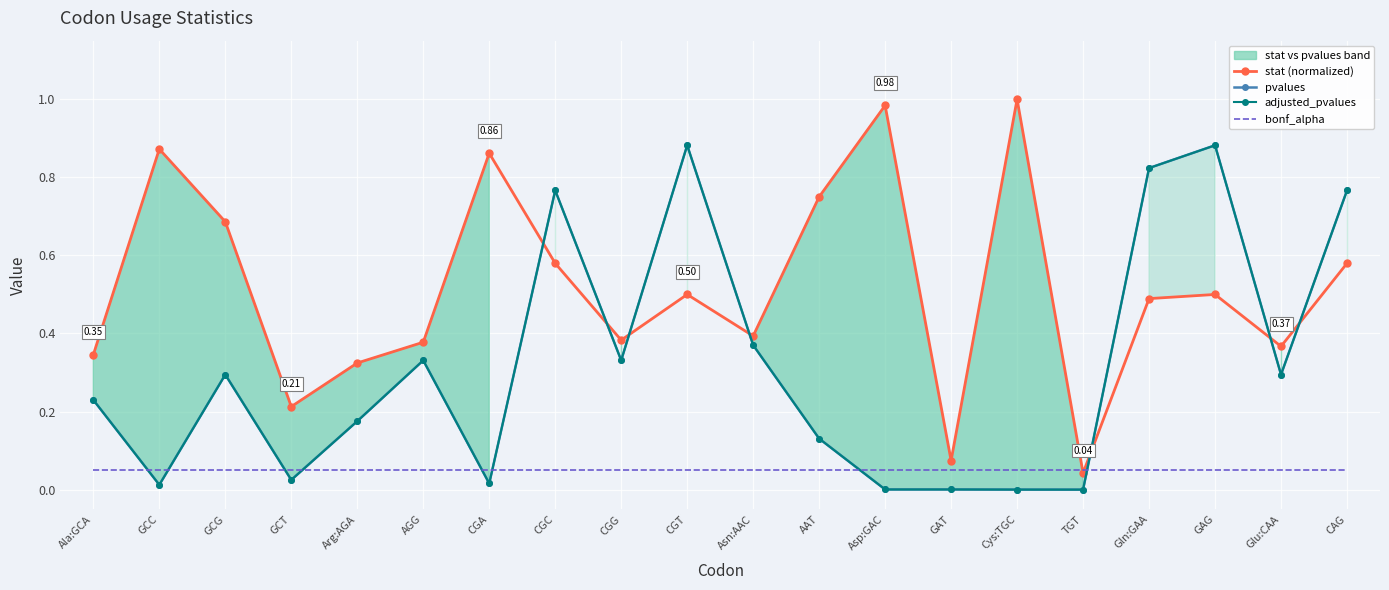

What is the maximum value shown in the chart?

1.0